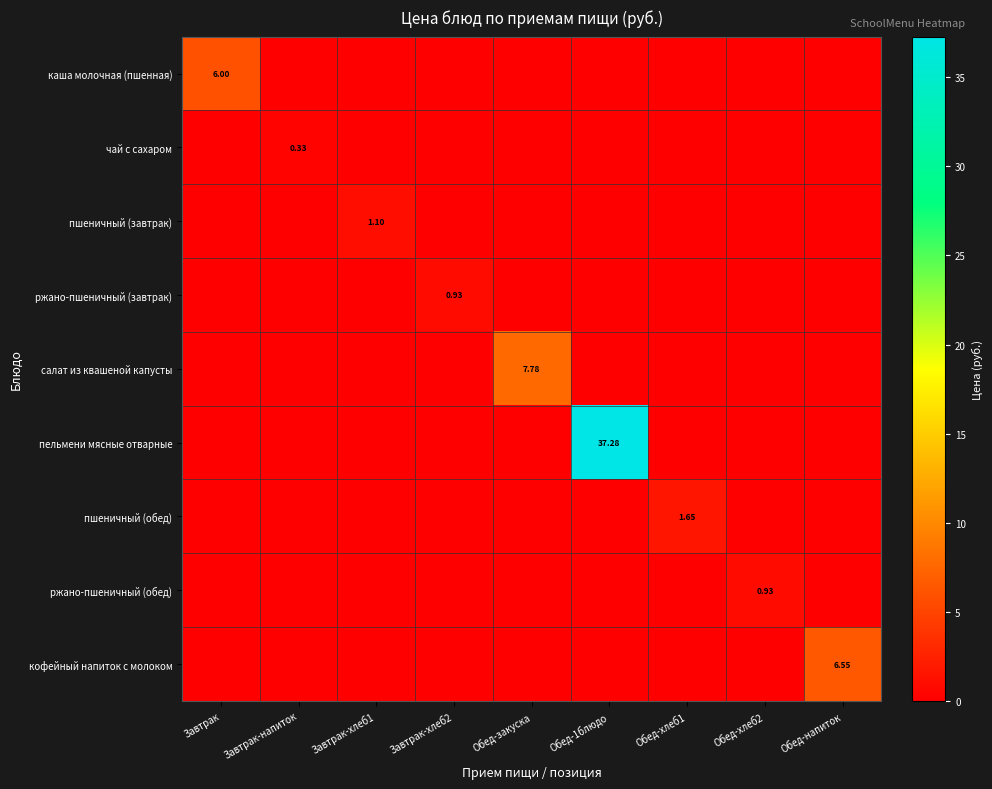

Which category has the lowest value across all series?

Завтрак-напиток